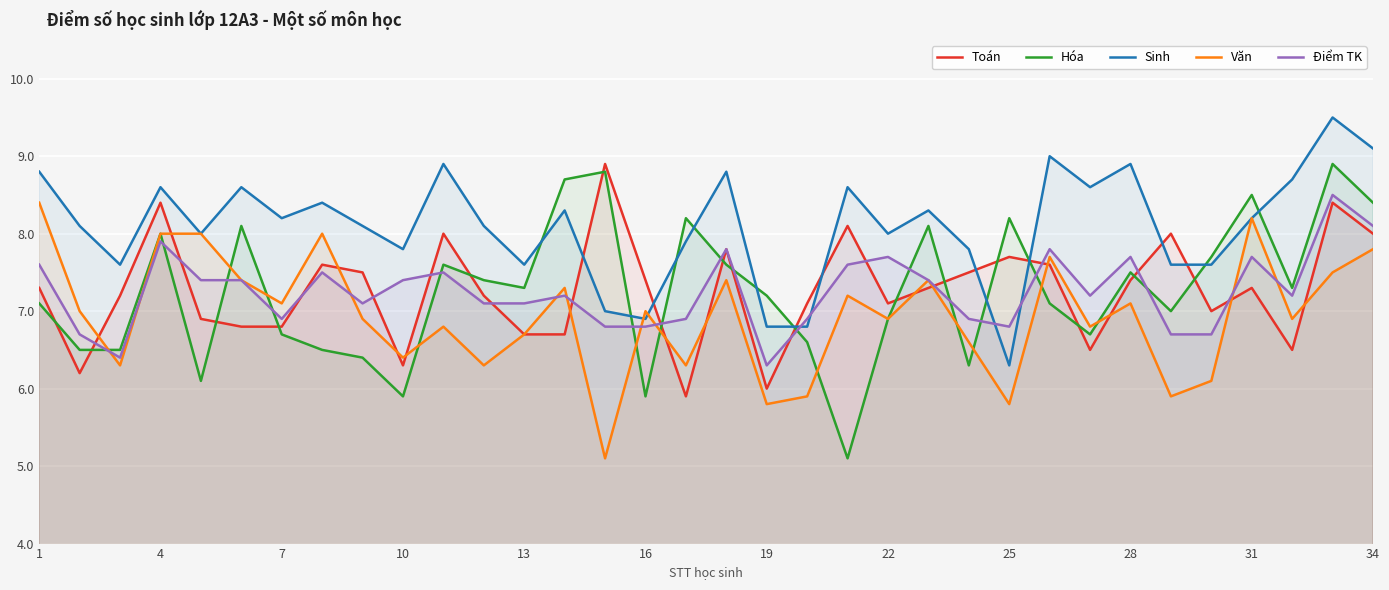

Which category has the lowest value in the Điểm TK series?

19